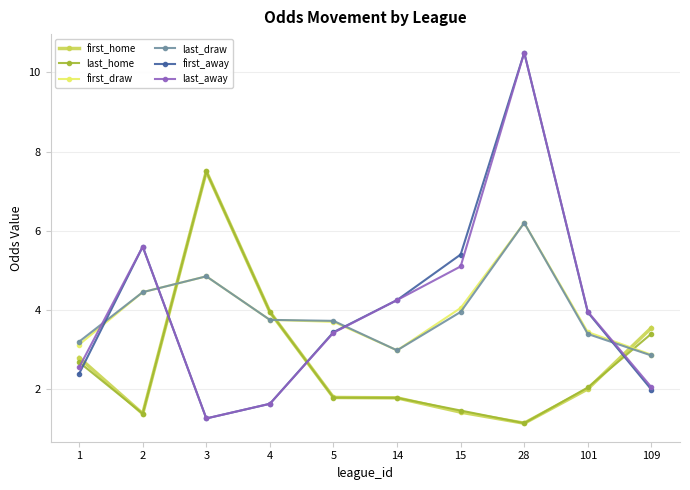

The first_away series shows 1.4 at 2. True or false?

False